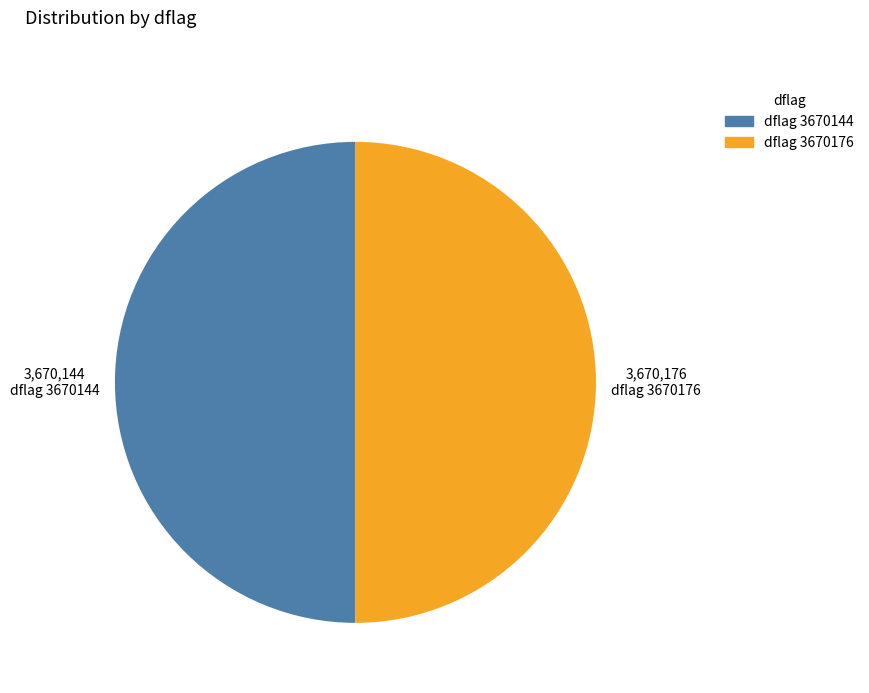

Approximately how many times larger is the value at dflag 3670144 compared to dflag 3670176?

1.0